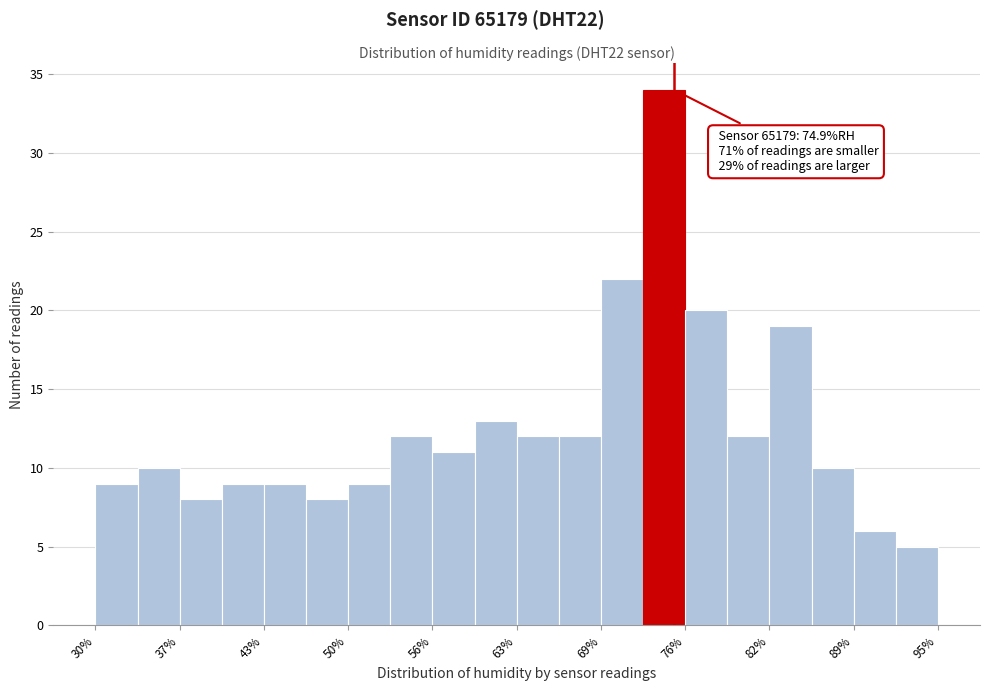

Read against the x-axis, roughly where is the centre of the tallest bar?

74